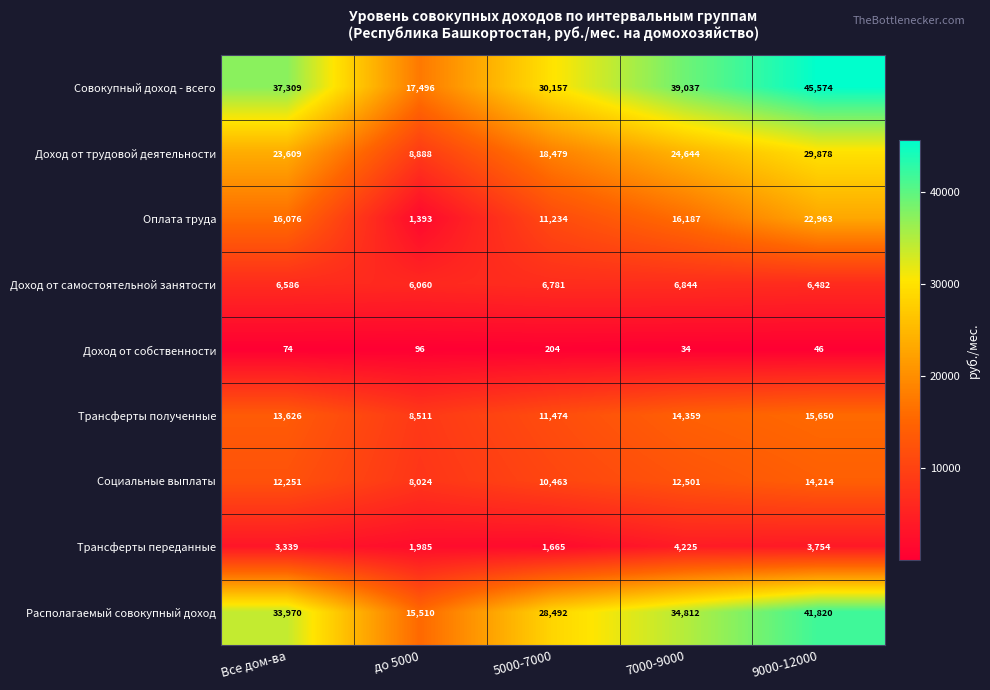

The value of Социальные выплаты at 7000-9000 is 12501. True or false?

True